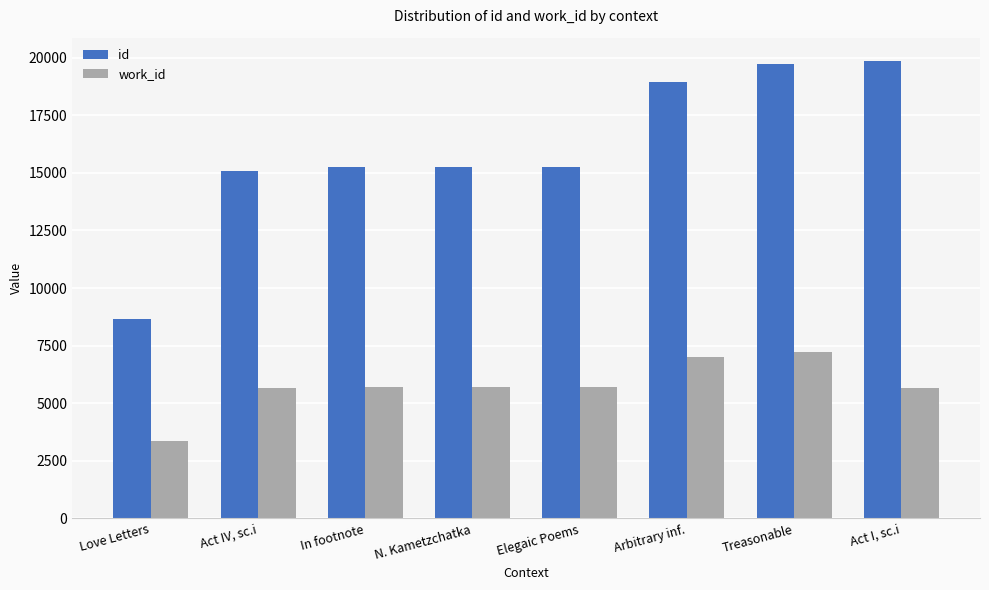

What is the greatest value displayed?

19873